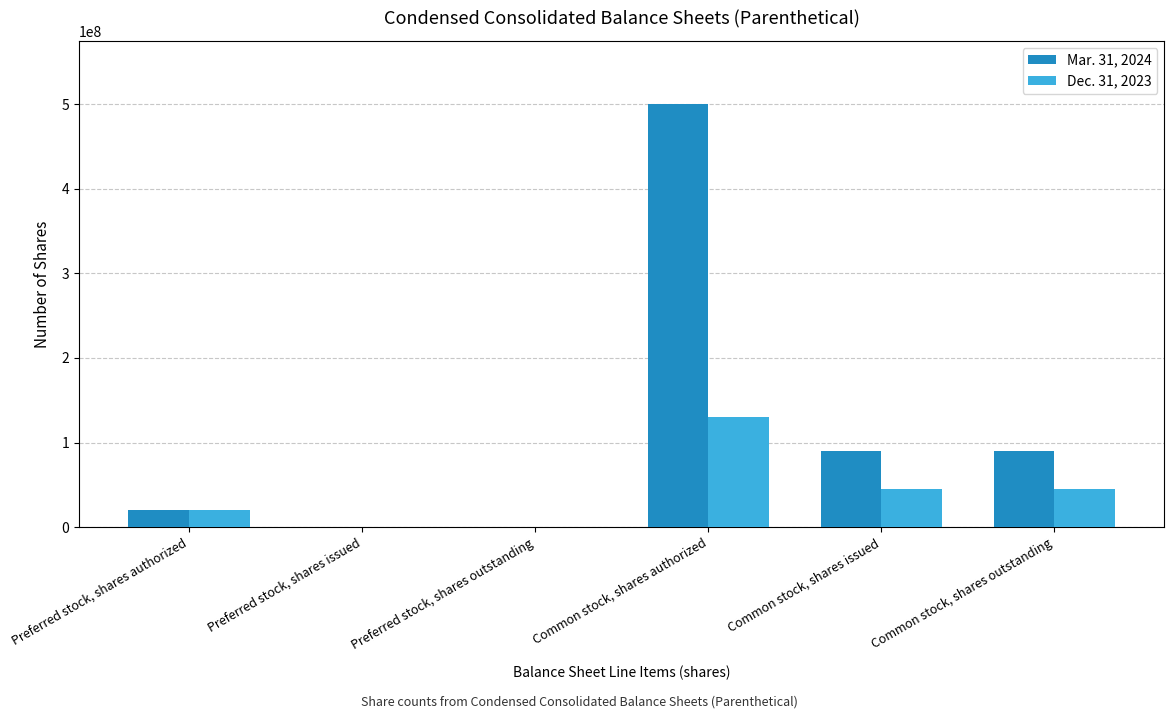

What are all the series names shown in the legend?

Mar. 31, 2024, Dec. 31, 2023